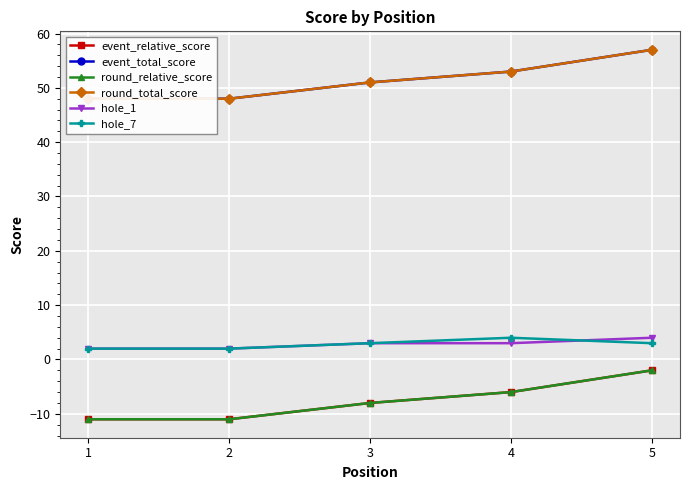

Rank the categories by hole_1 value from highest to lowest.

5, 3, 4, 1, 2